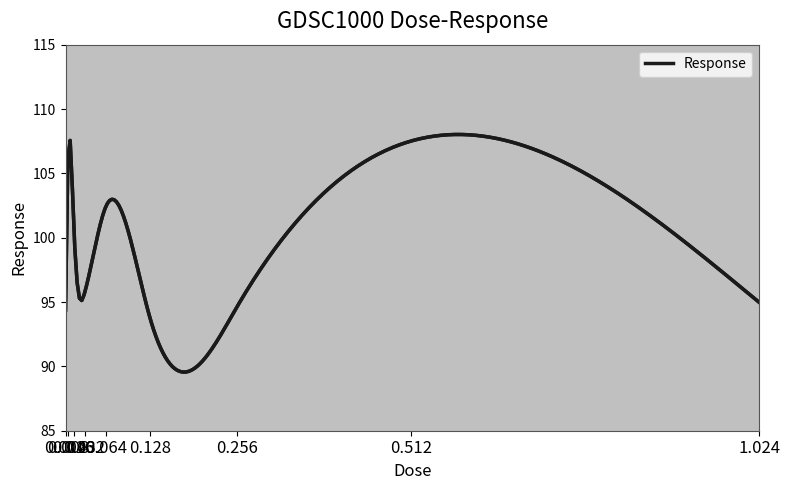

What is the greatest value displayed?

108.0